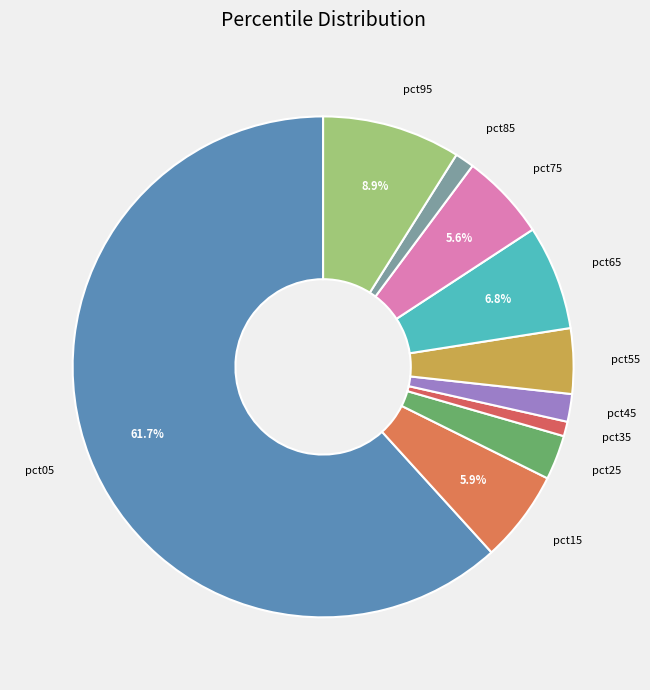

Combined, do pct45 and pct35 account for over 50%?

No